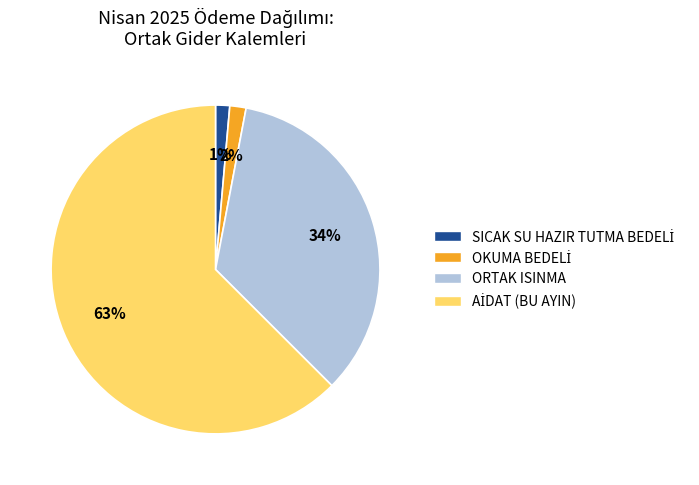

What percentage is the ORTAK ISINMA slice, to the nearest percent?

34%